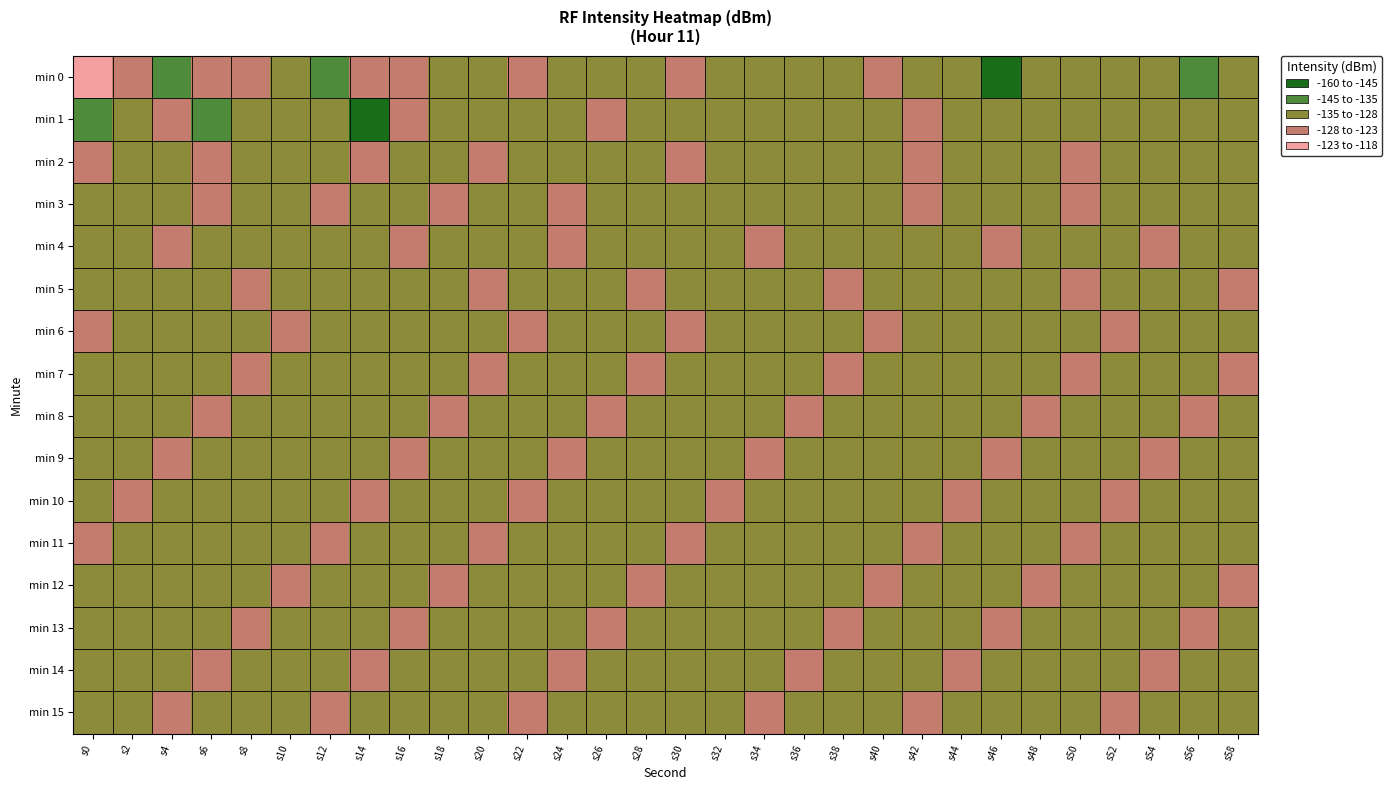

At which category does the chart reach its peak across all series?

s0